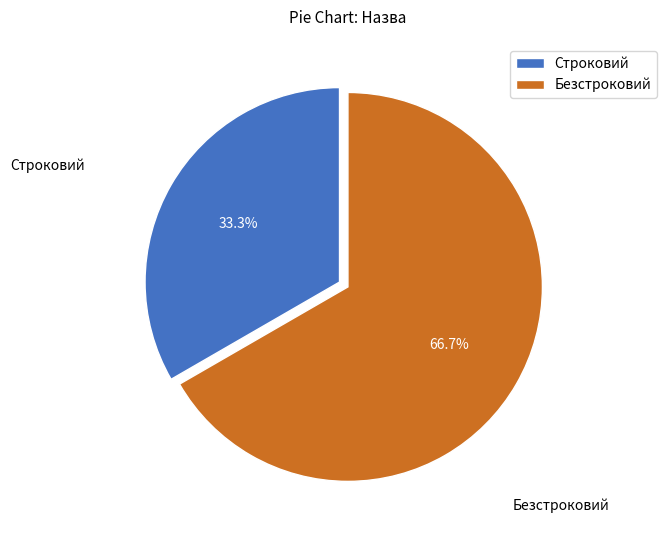

Which has a higher value, Безстроковий or Строковий?

Безстроковий